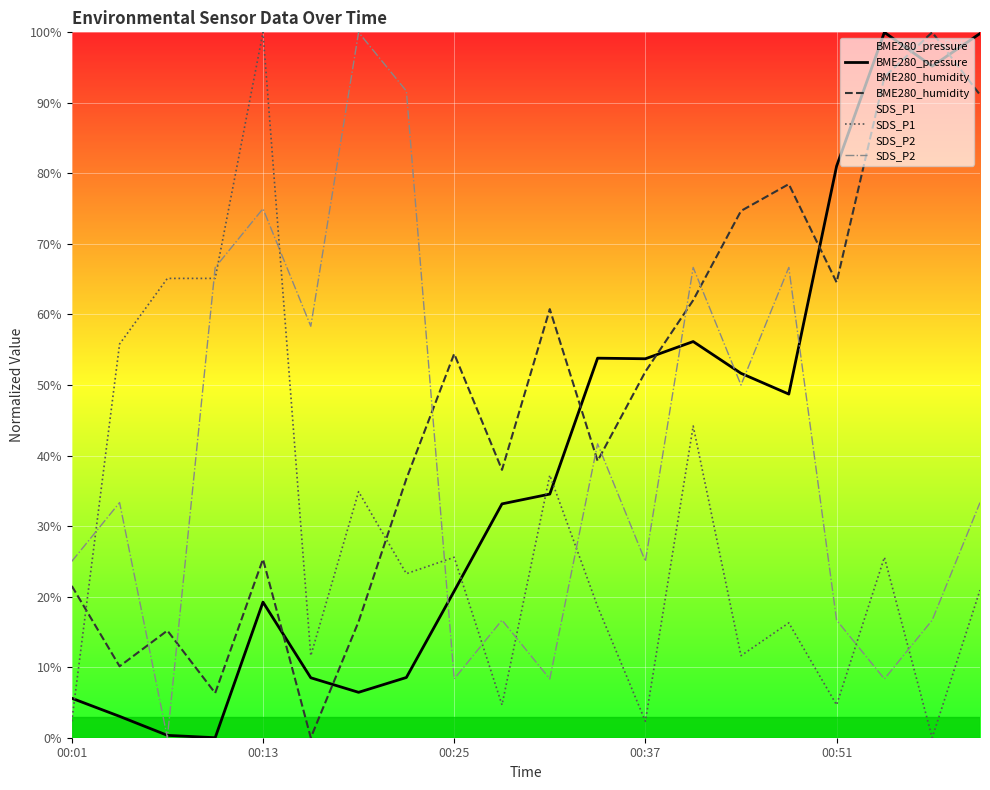

Where does the BME280_humidity series first go above 51?

00:25